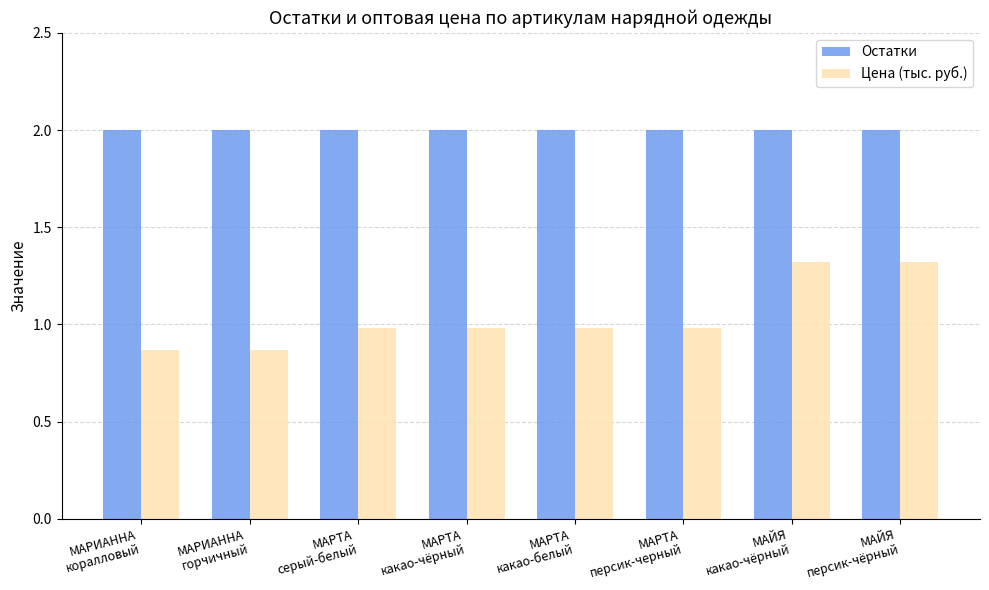

What position from the right is МАЙЯ
какао-чёрный?

2